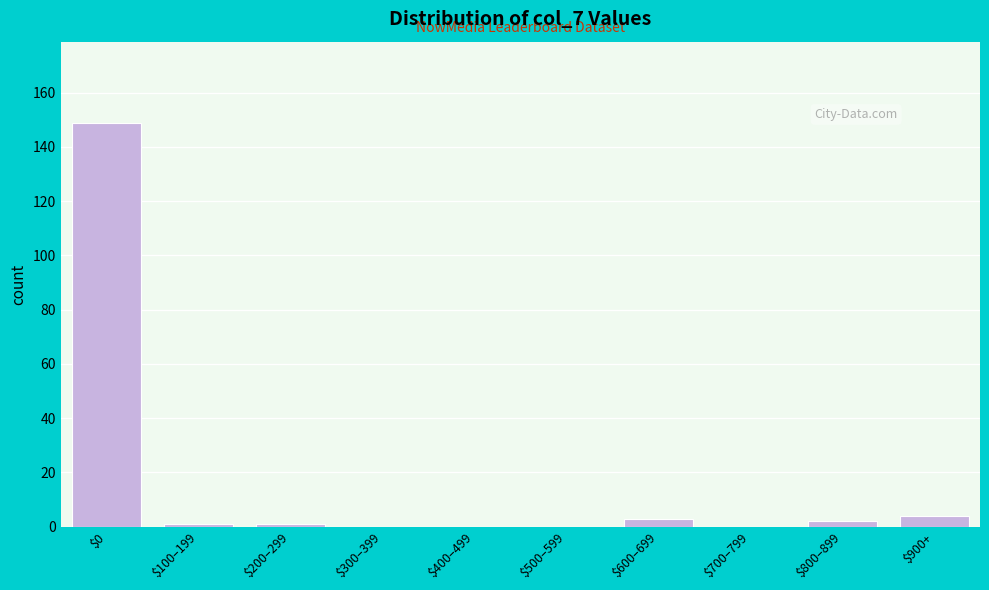

What is the sum of all values?

160